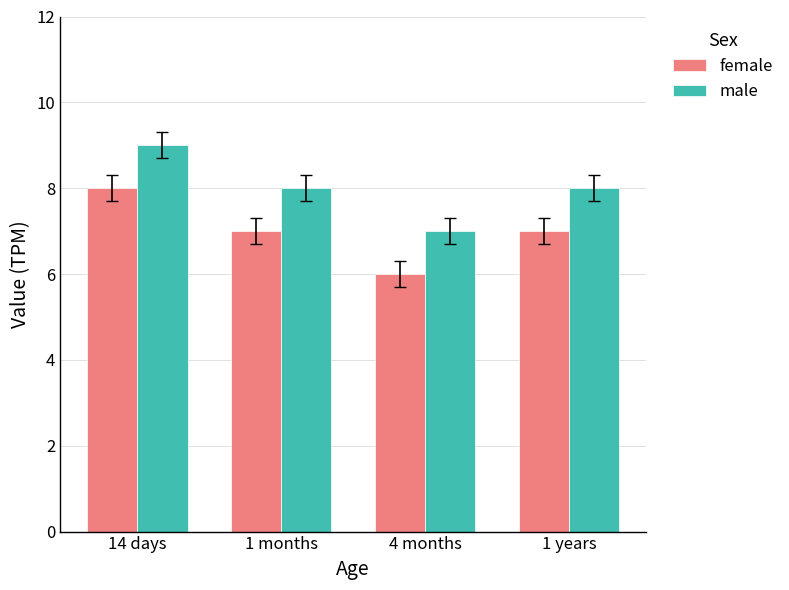

At which category is the sum across all series the highest?

14 days